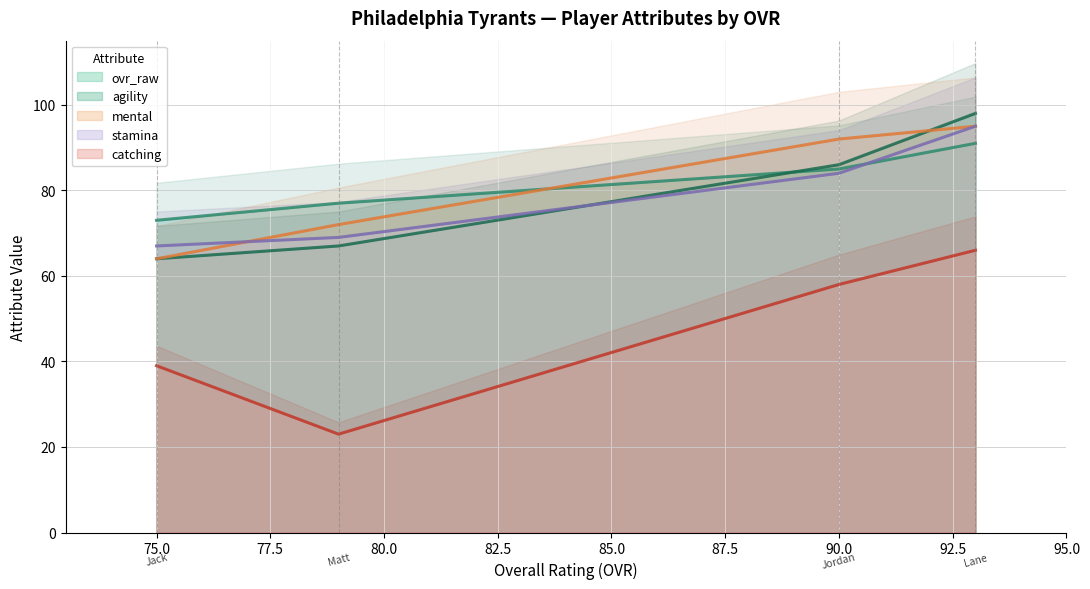

True or false: mental and catching intersect in this chart.

False